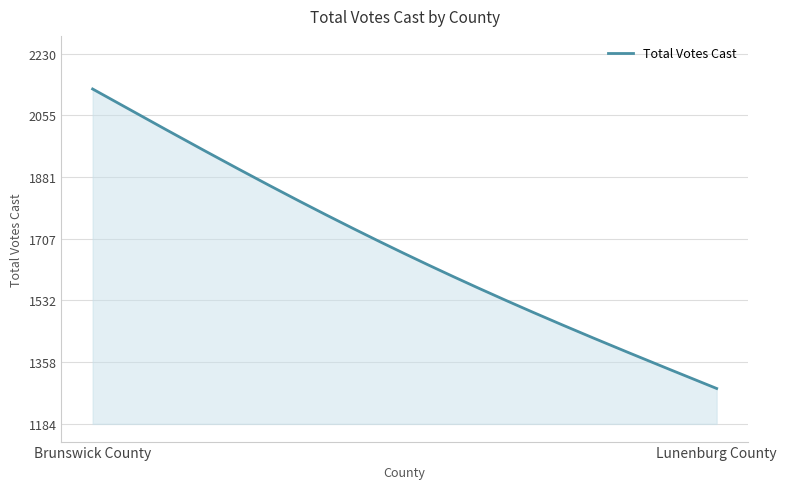

What is the smallest value displayed?

1284.0